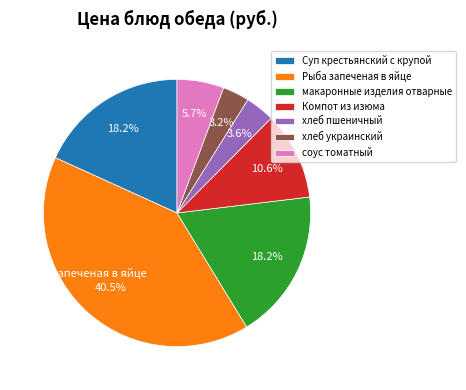

To the nearest percent, what is the difference between the Суп крестьянский с крупой and Рыба запеченая в яйце slice percentages?

22%